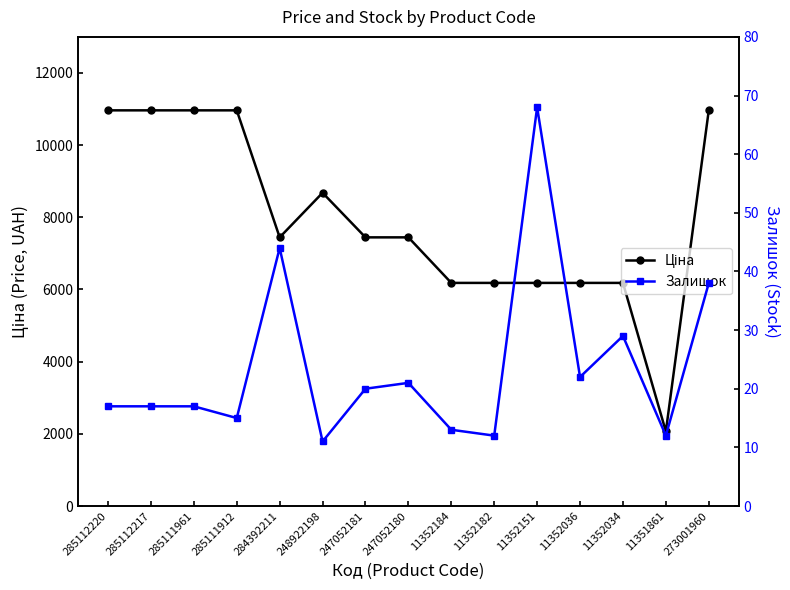

Reading right to left, what are all the values shown in this chart?

Ціна: 10964.4	2066.2	6182.6	6182.6	6182.6	6182.6	6182.6	7444.6	7444.6	8679.5	7444.6	10964.4	10964.4	10964.4	10964.4
Залишок: 38.0	12.0	29.0	22.0	68.0	12.0	13.0	21.0	20.0	11.0	44.0	15.0	17.0	17.0	17.0